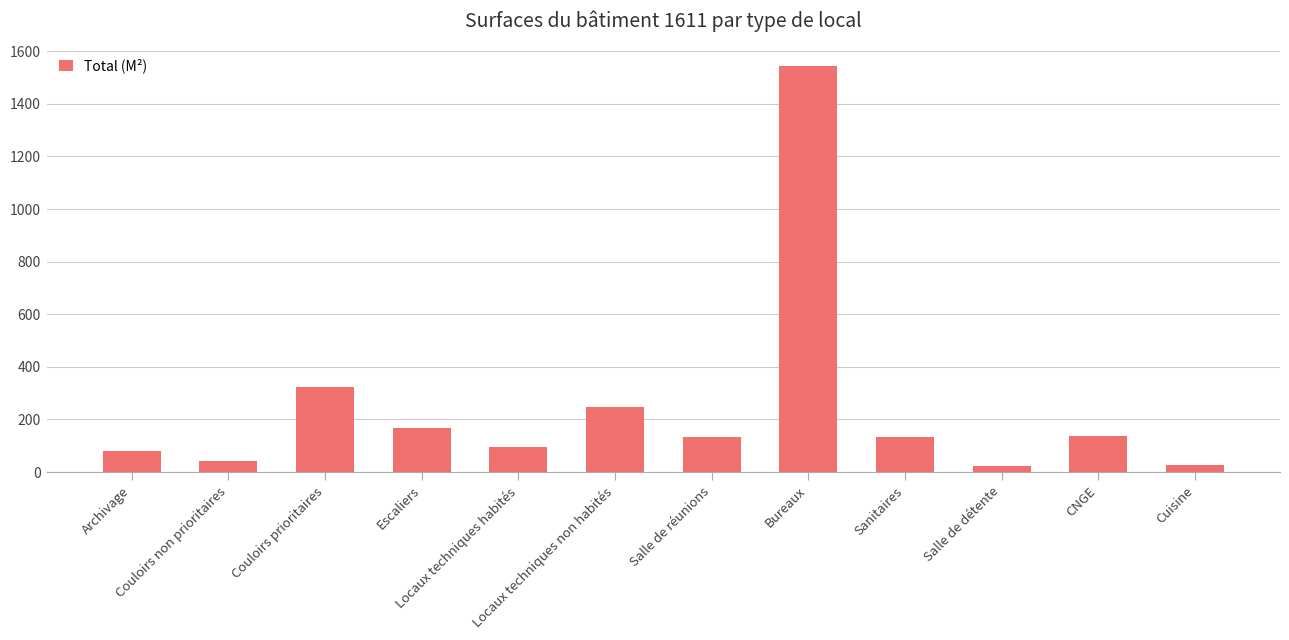

What is the change in value from Sanitaires to CNGE?

+5